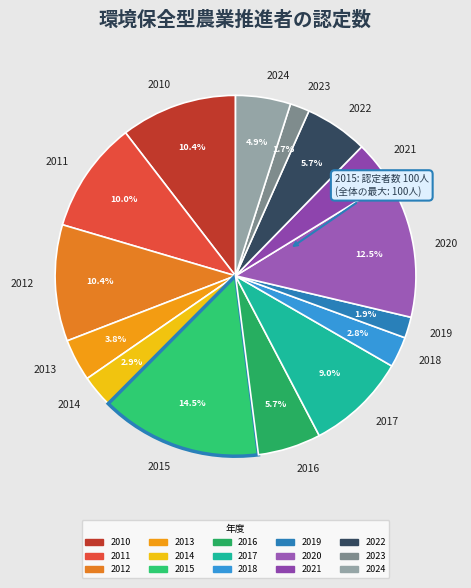

Is there any slice that represents more than half of the pie?

No